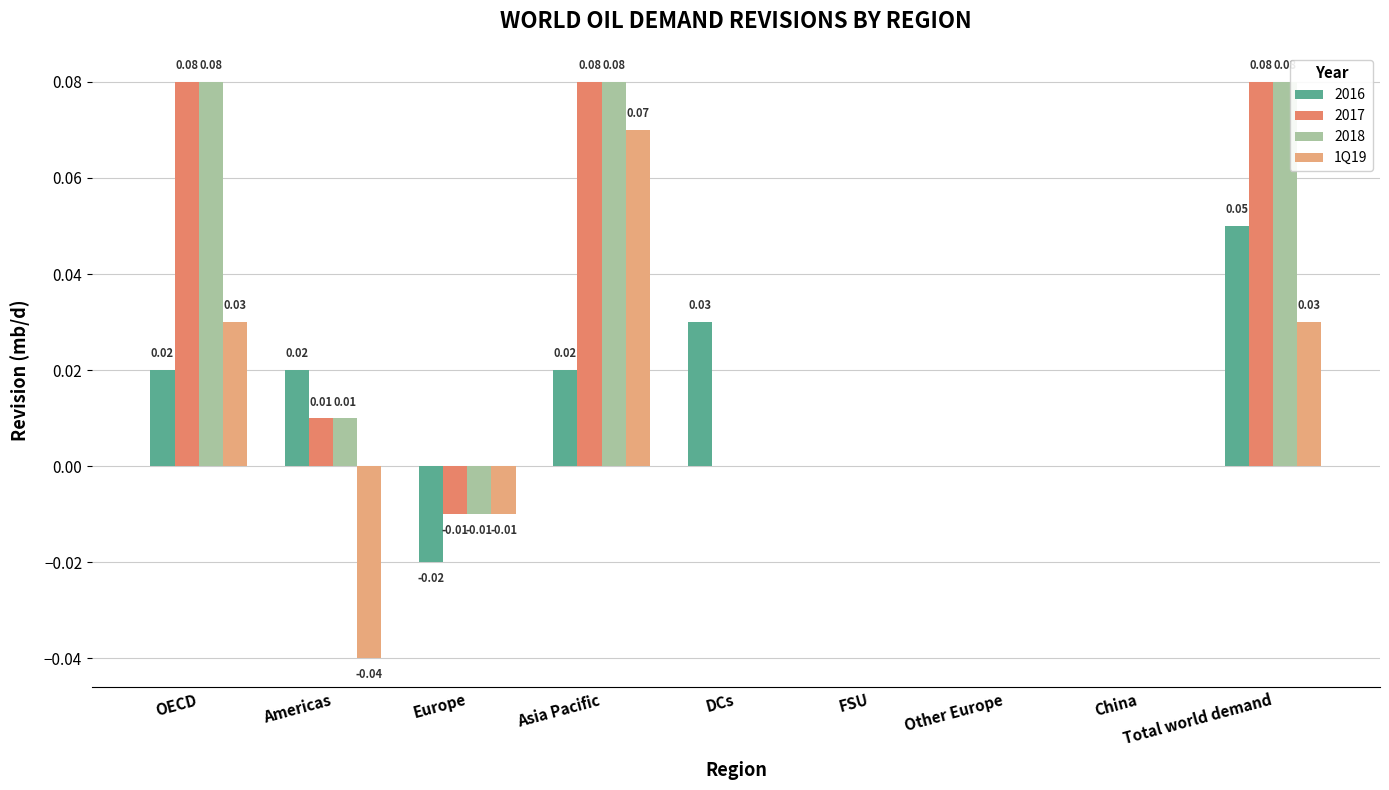

Which category has the highest value in the 1Q19 series?

Asia Pacific